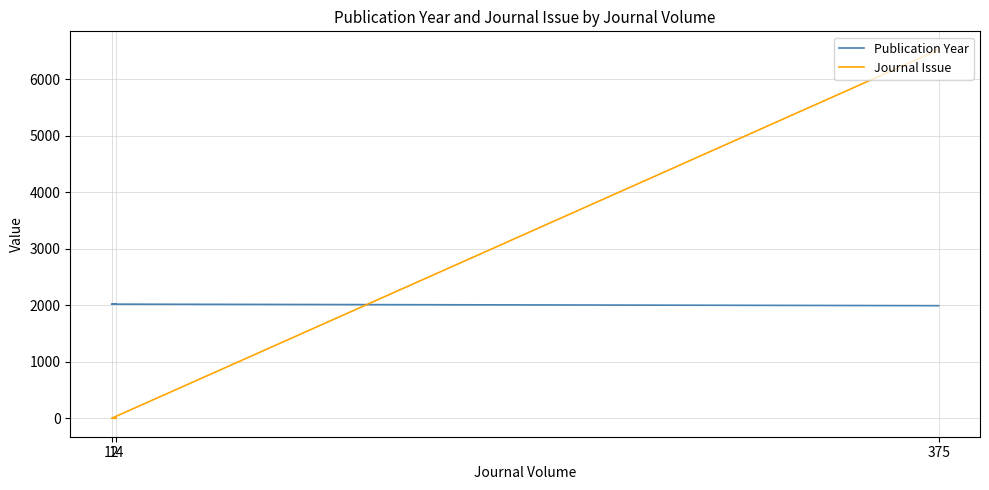

What is the label of the 2nd point from the right?

12